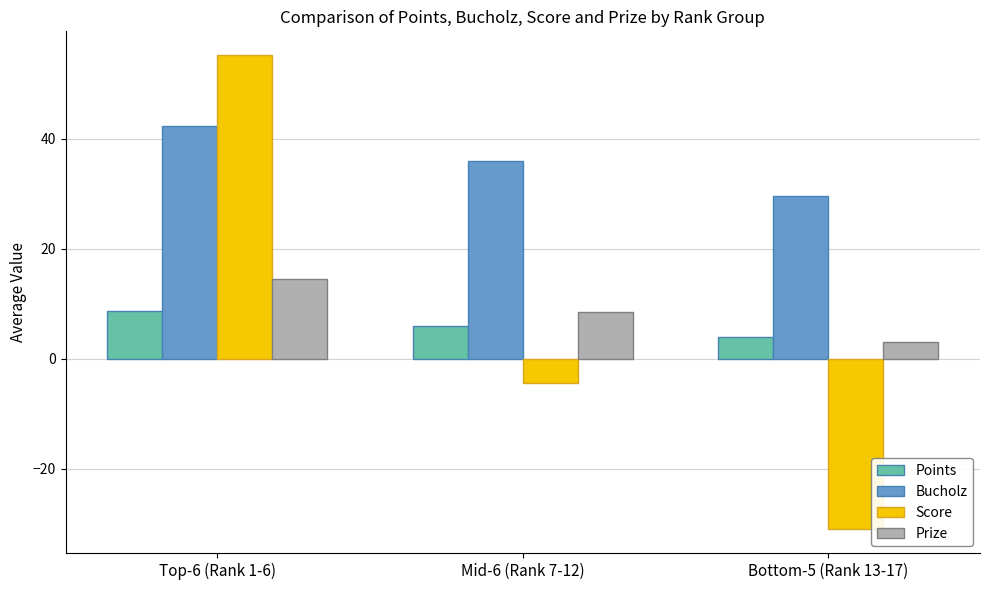

The Prize series shows 3.0 at Bottom-5 (Rank 13-17). True or false?

True